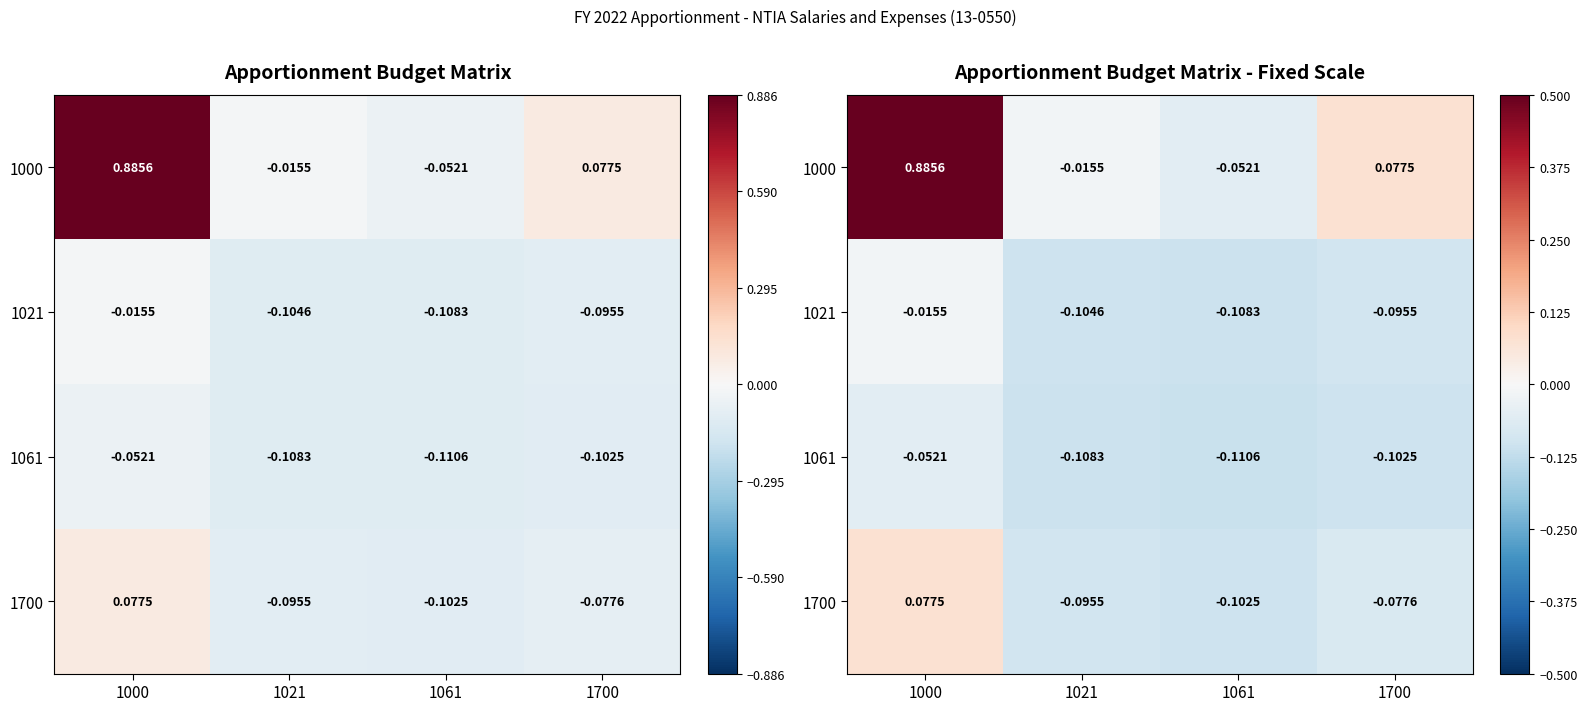

What is the approximate value of 1021 at 1021?

-0.1